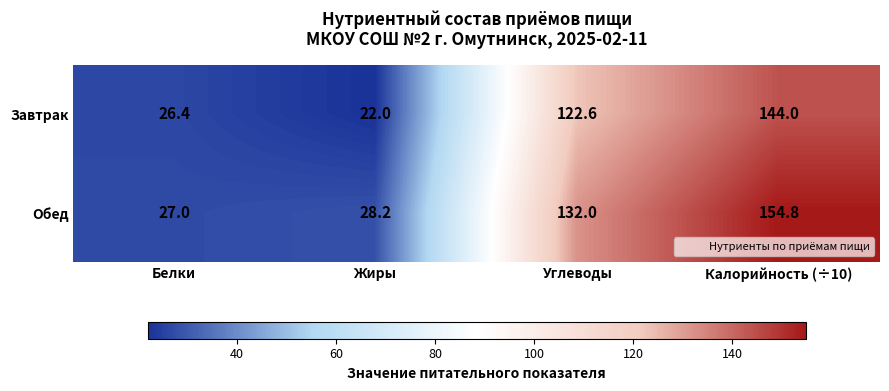

Is it true that Обед equals 267.7 at Калорийность (÷10)?

False